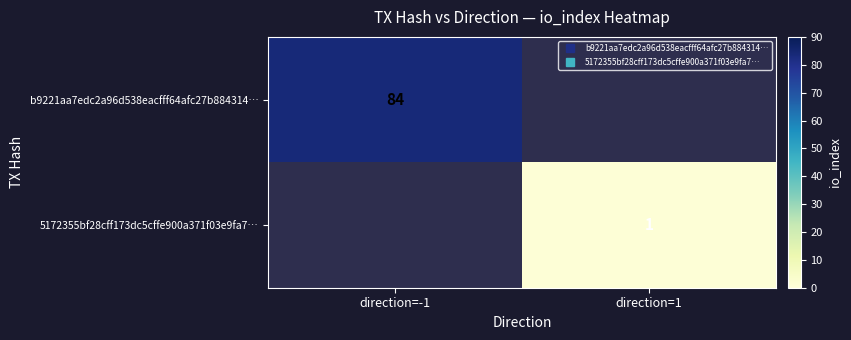

Which label corresponds to the largest value in the chart?

direction=-1